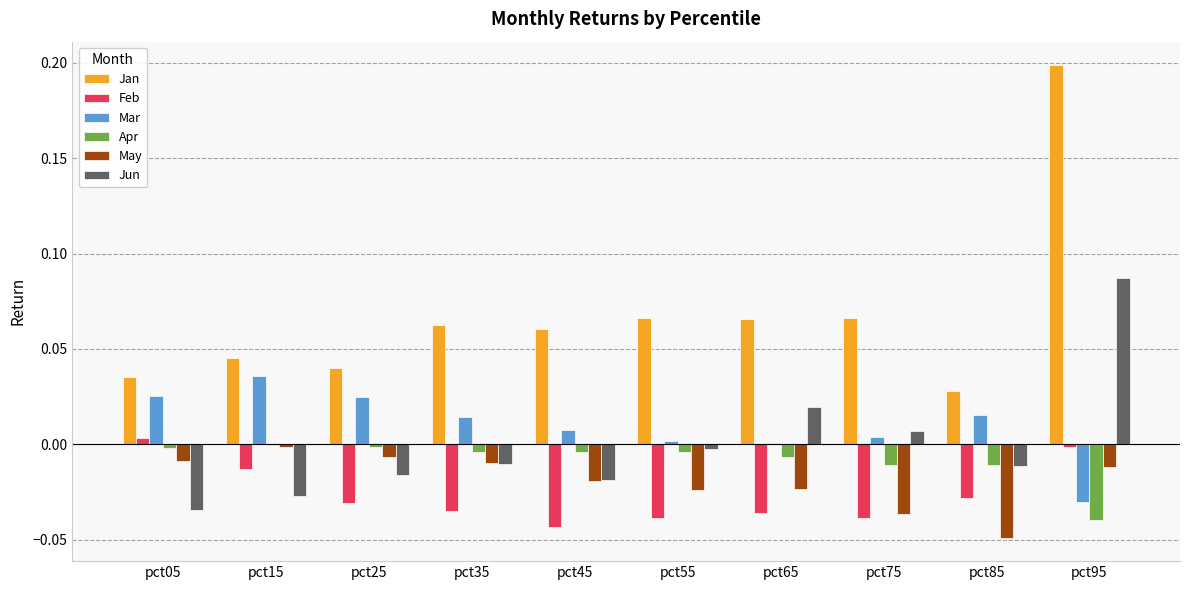

True or false: Apr has a value of -0.0 at pct45.

True